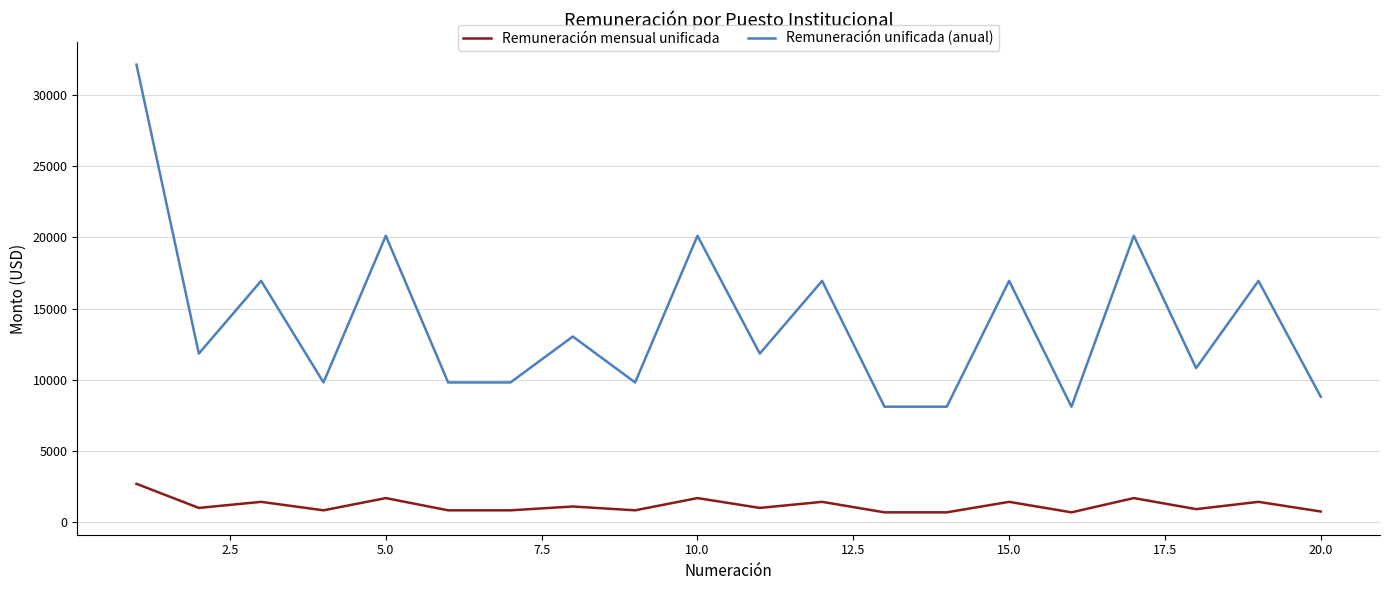

Which series has the largest total across all categories?

Remuneración unificada (anual)